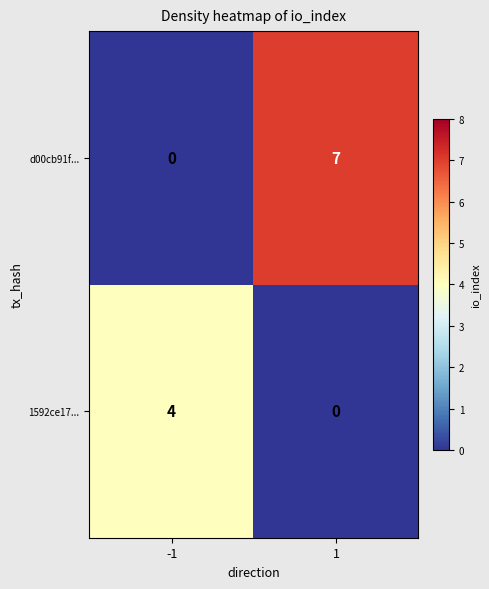

How many data points does each series have?

2